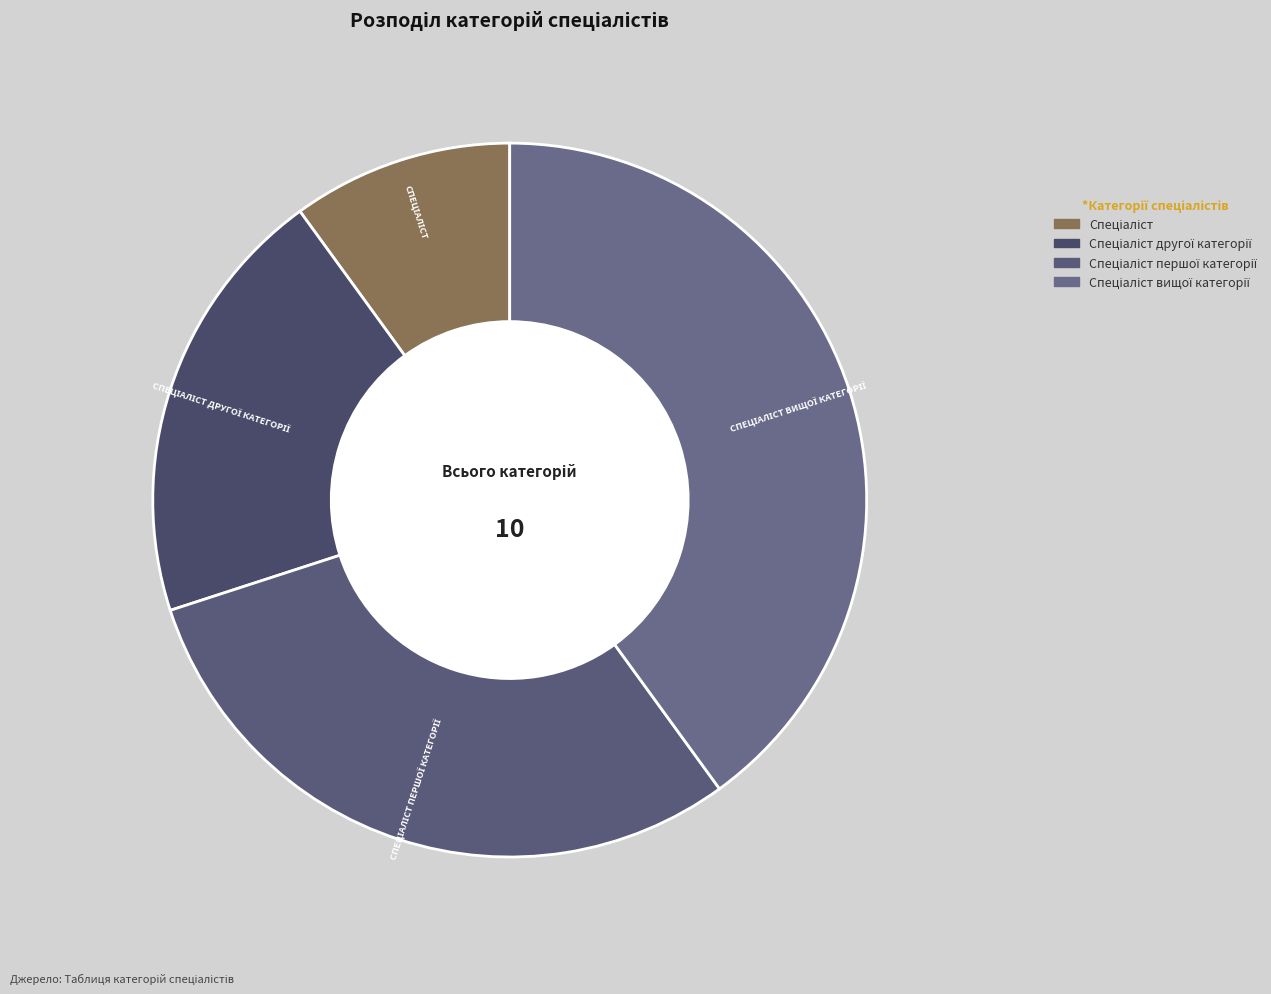

Is there a majority slice in this chart?

No